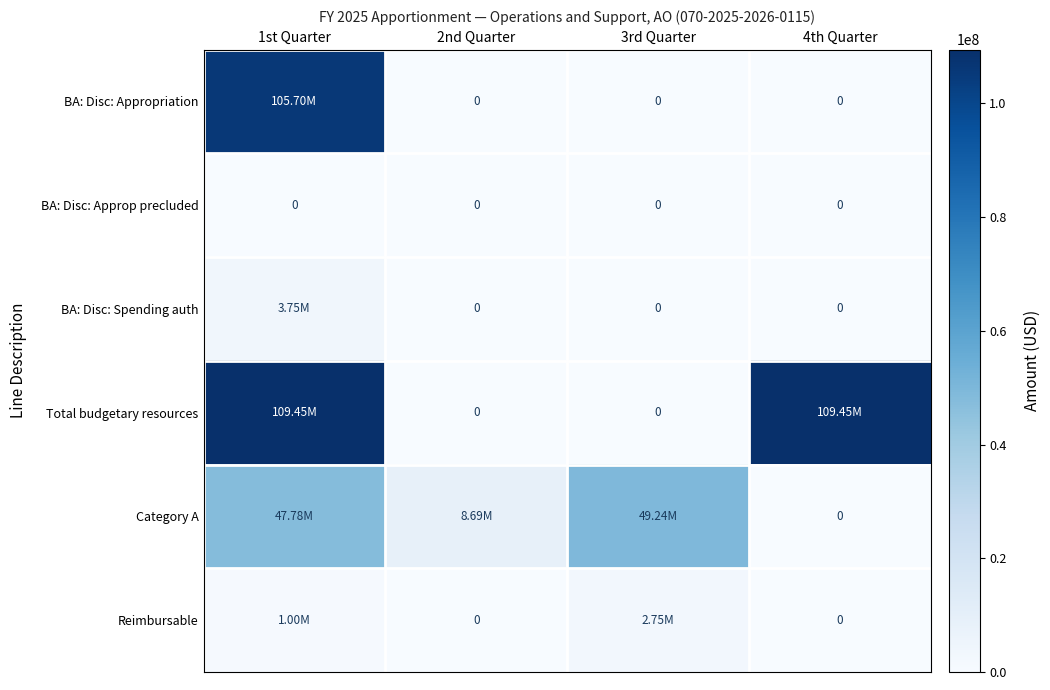

Which category has the highest value across all series?

1st Quarter